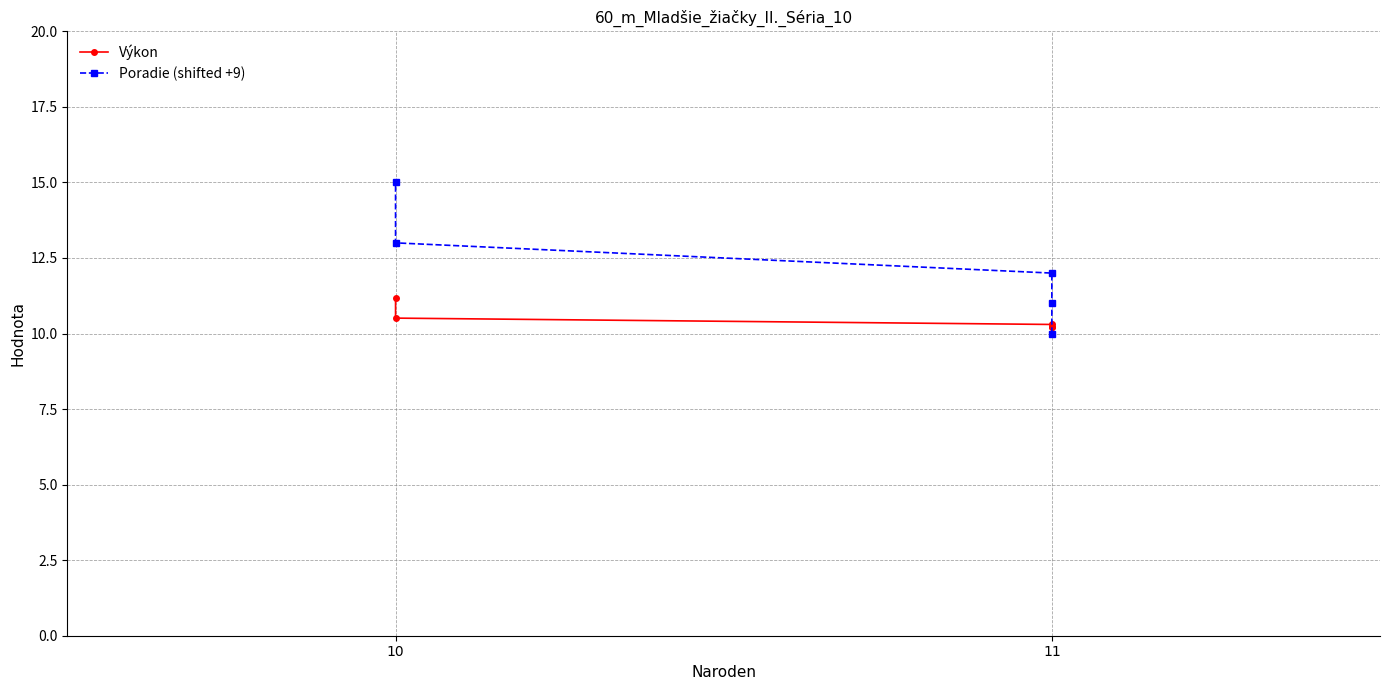

Is it true that Výkon equals 2.4 at 11?

False